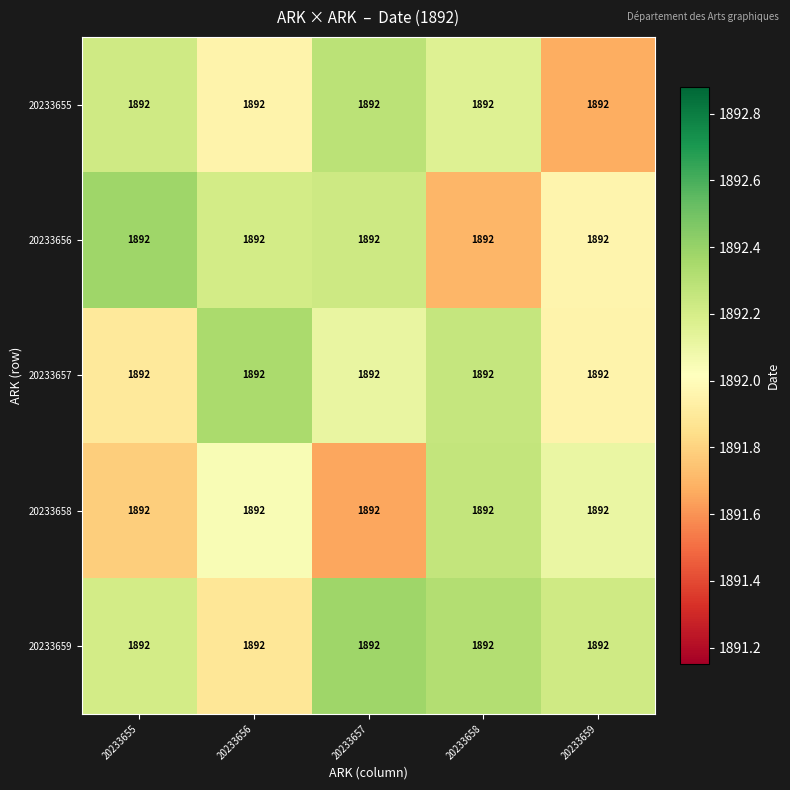

Is it true that 20233655 equals 723.1 at 20233655?

False